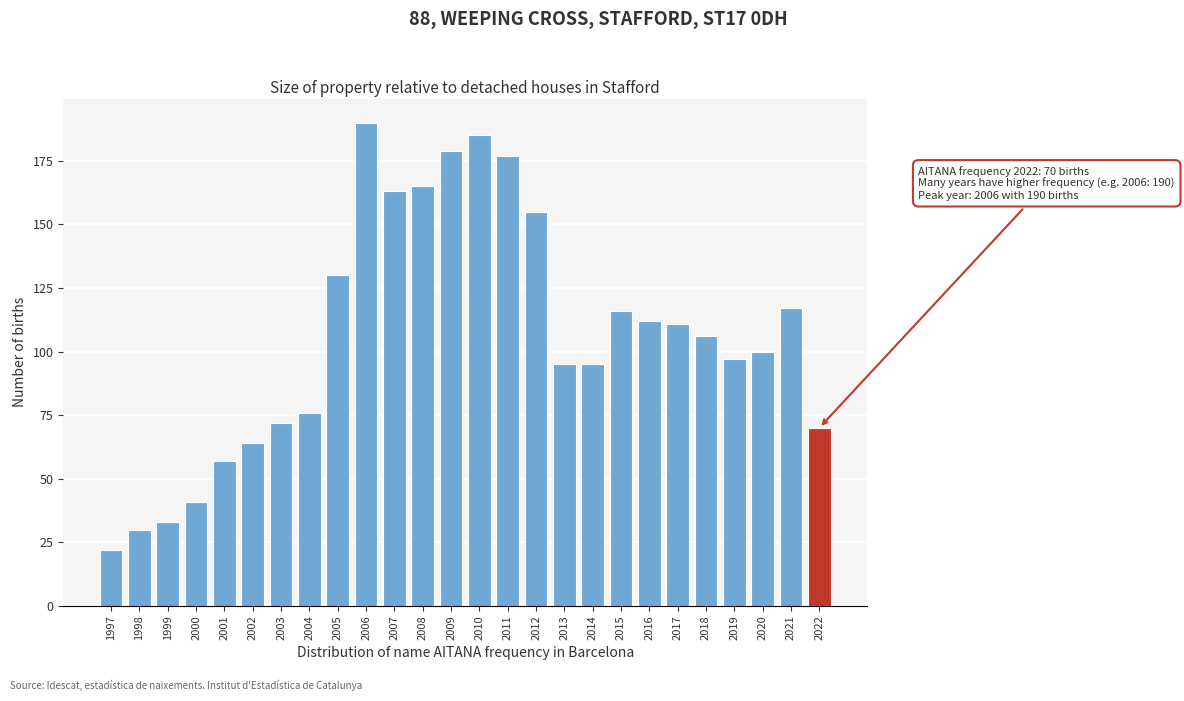

Reading left to right, extract all data points from this chart.

22	30	33	41	57	64	72	76	130	190	163	165	179	185	177	155	95	95	116	112	111	106	97	100	117	70